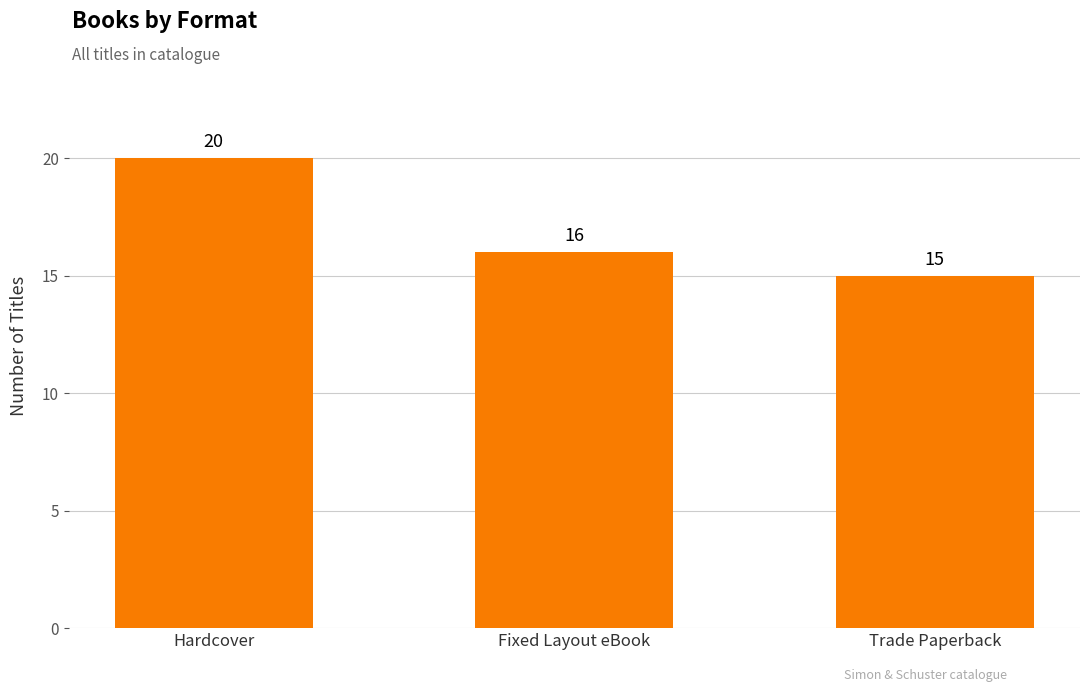

Between Trade Paperback and Fixed Layout eBook, which is larger?

Fixed Layout eBook